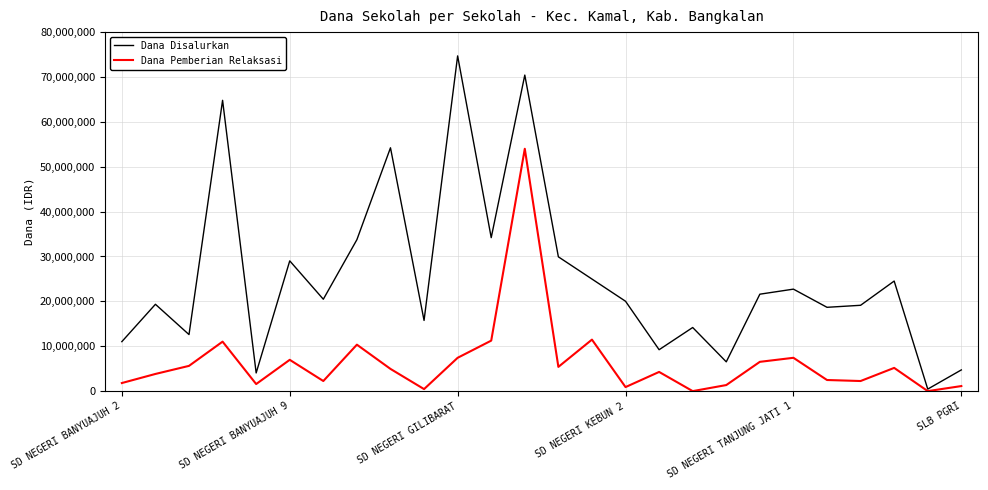

List the series in order of their overall mean, lowest first.

Dana Pemberian Relaksasi, Dana Disalurkan